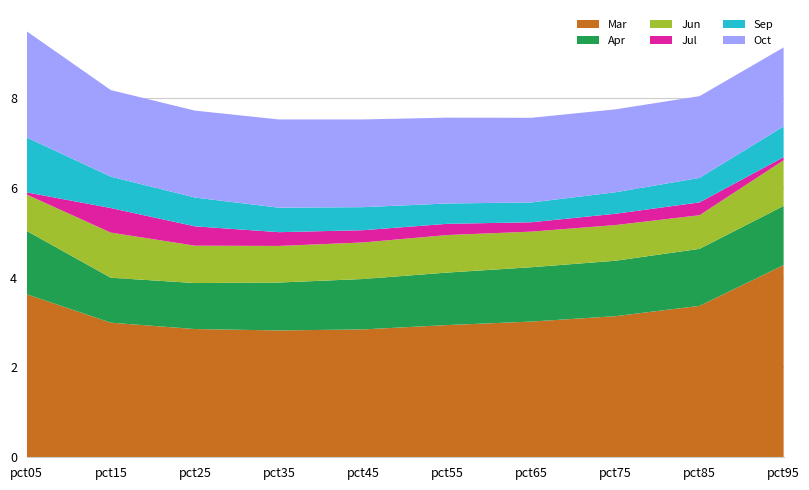

Reading right to left, transcribe all the data shown in this chart.

Mar: pct95=4.3	pct85=3.4	pct75=3.1	pct65=3.0	pct55=2.9	pct45=2.8	pct35=2.8	pct25=2.9	pct15=3.0	pct05=3.6
Apr: pct95=1.3	pct85=1.3	pct75=1.2	pct65=1.2	pct55=1.2	pct45=1.1	pct35=1.1	pct25=1.0	pct15=1.0	pct05=1.4
Jun: pct95=1.0	pct85=0.7	pct75=0.8	pct65=0.8	pct55=0.8	pct45=0.8	pct35=0.8	pct25=0.8	pct15=1.0	pct05=0.8
Jul: pct95=0.1	pct85=0.3	pct75=0.3	pct65=0.2	pct55=0.2	pct45=0.3	pct35=0.3	pct25=0.4	pct15=0.5	pct05=0.0
Sep: pct95=0.7	pct85=0.5	pct75=0.5	pct65=0.4	pct55=0.5	pct45=0.5	pct35=0.5	pct25=0.6	pct15=0.7	pct05=1.2
Oct: pct95=1.8	pct85=1.8	pct75=1.8	pct65=1.9	pct55=1.9	pct45=2.0	pct35=2.0	pct25=1.9	pct15=1.9	pct05=2.4